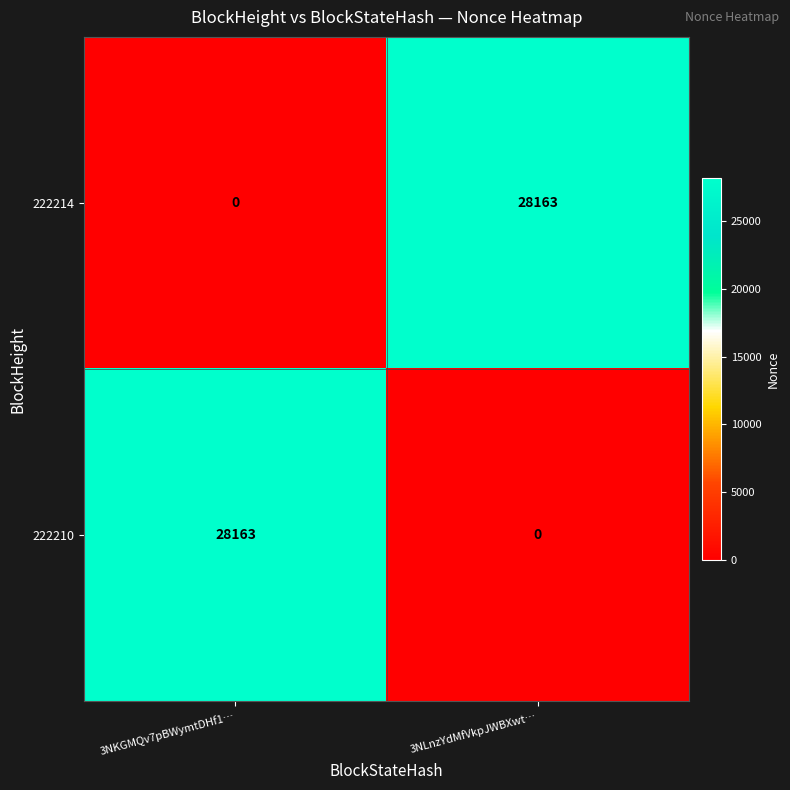

Reading left to right, what are all the values shown in this chart?

222214: 3NKGMQv7pBWymtDHf1…=0	3NLnzYdMfVkpJWBXwt…=28163
222210: 3NKGMQv7pBWymtDHf1…=28163	3NLnzYdMfVkpJWBXwt…=0